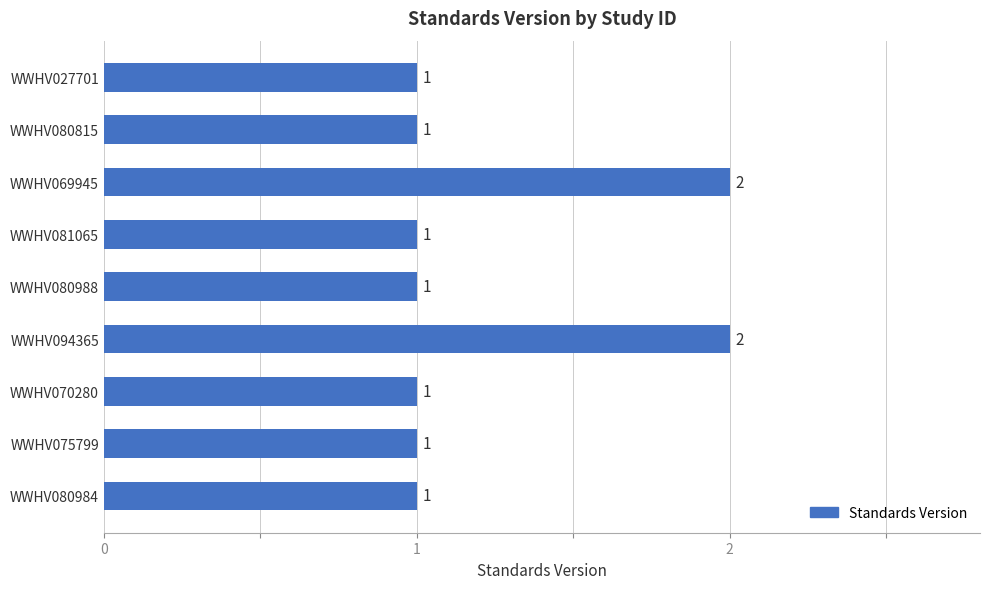

How many bars are there in total?

9